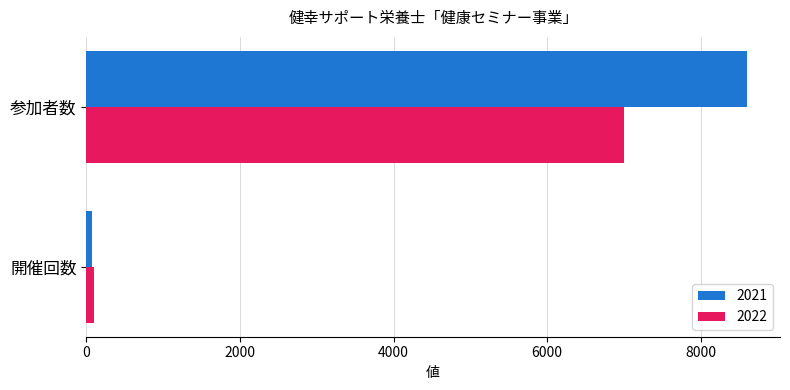

Where is 2022 nearest to the value 3550?

開催回数